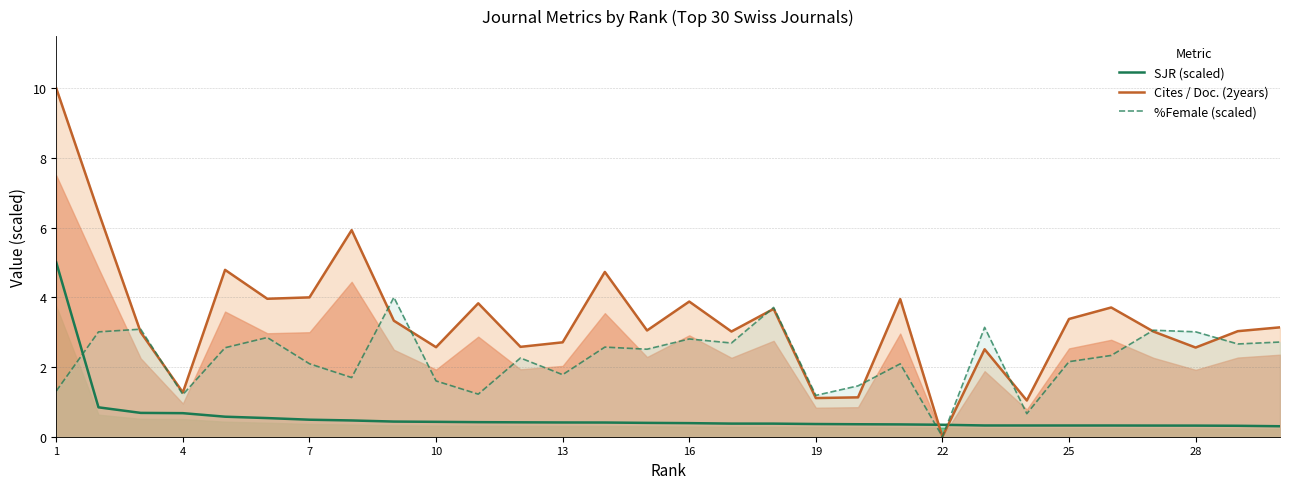

List the series in order of their overall mean, lowest first.

SJR (scaled), %Female (scaled), Cites / Doc. (2years)